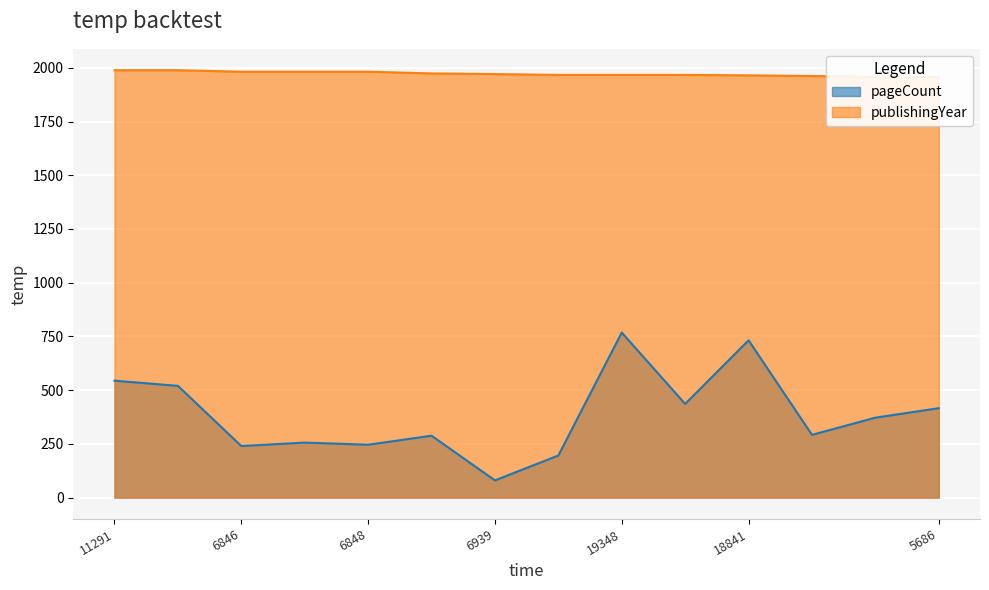

Where is pageCount nearest to the value 424?

5686